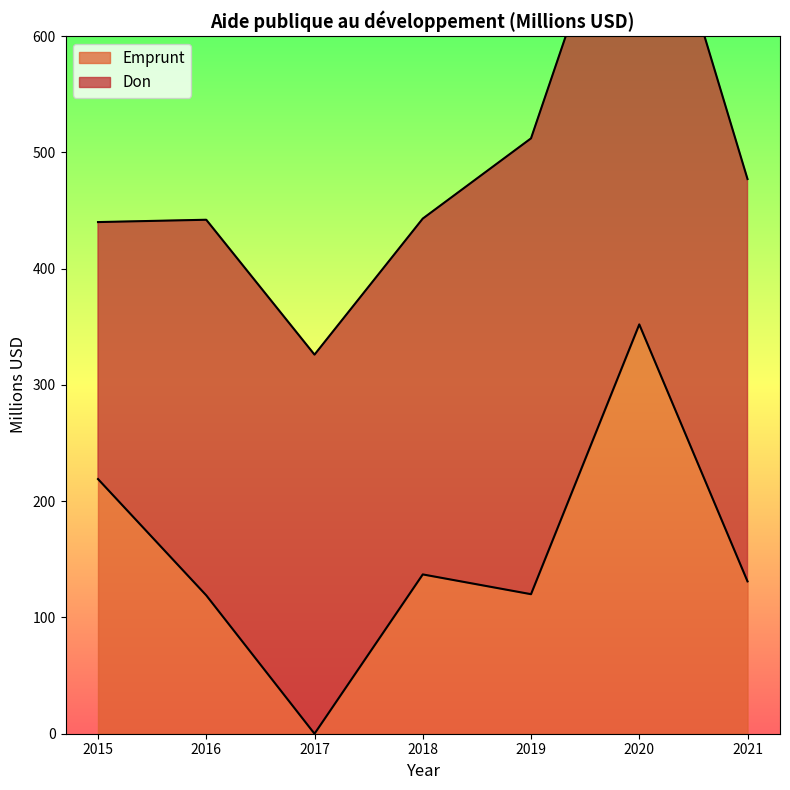

What is the average value?

154